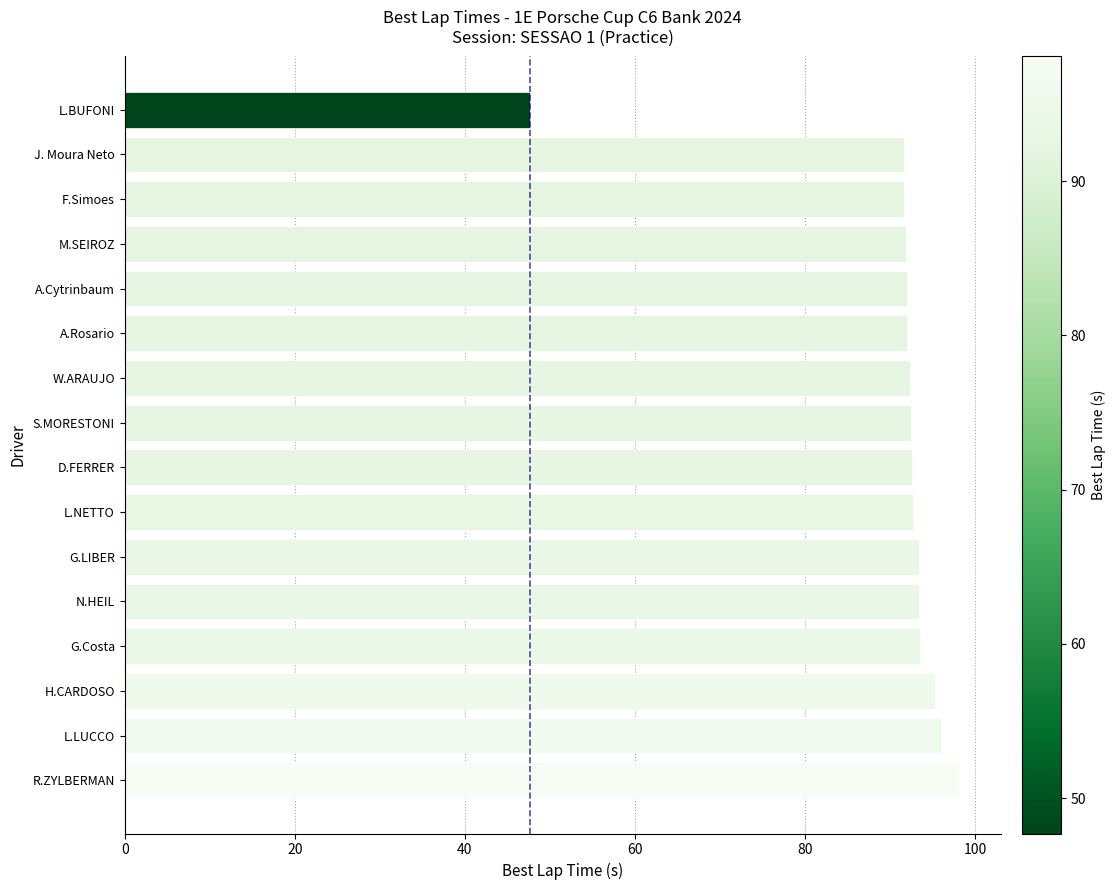

What is the change in value from G.Costa to R.ZYLBERMAN?

+4.5